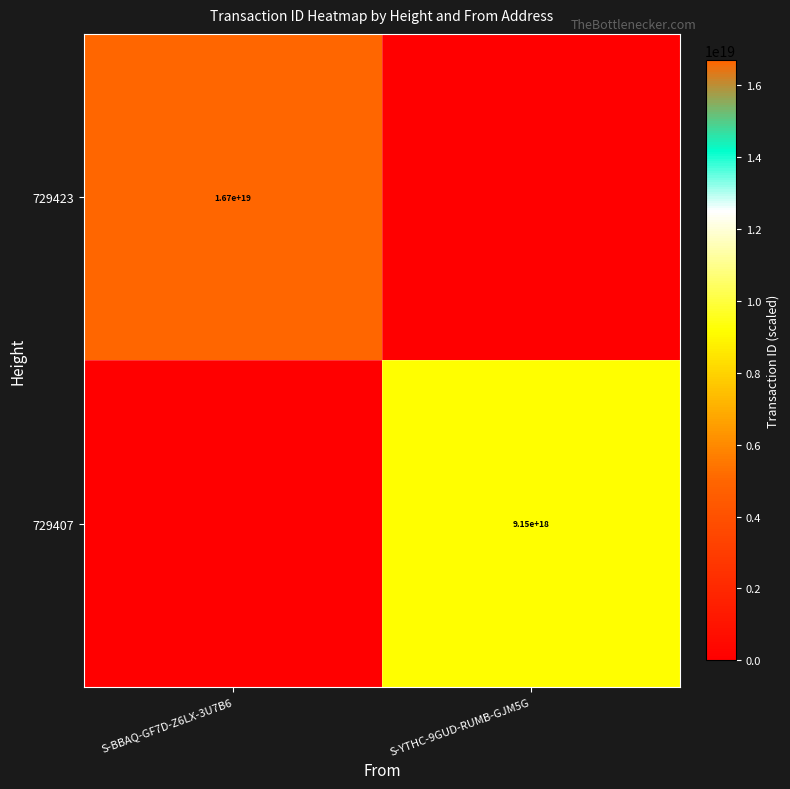

The value of 729423 at S-BBAQ-GF7D-Z6LX-3U7B6 is 16700000000000000000. True or false?

True